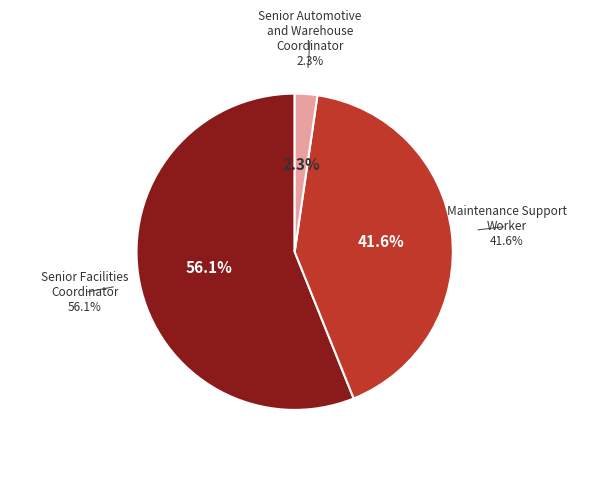

How much of the chart is everything except Senior Facilities Coordinator?

43.9%